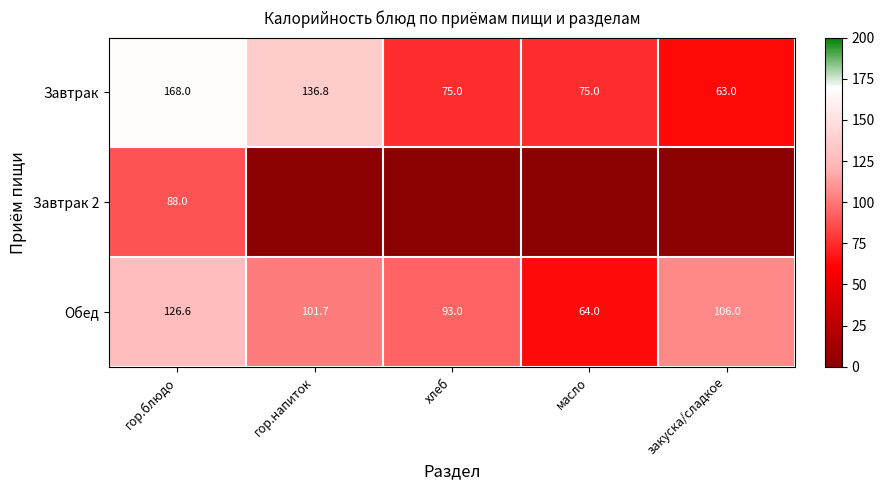

What is the lowest value of the Обед series?

64.0